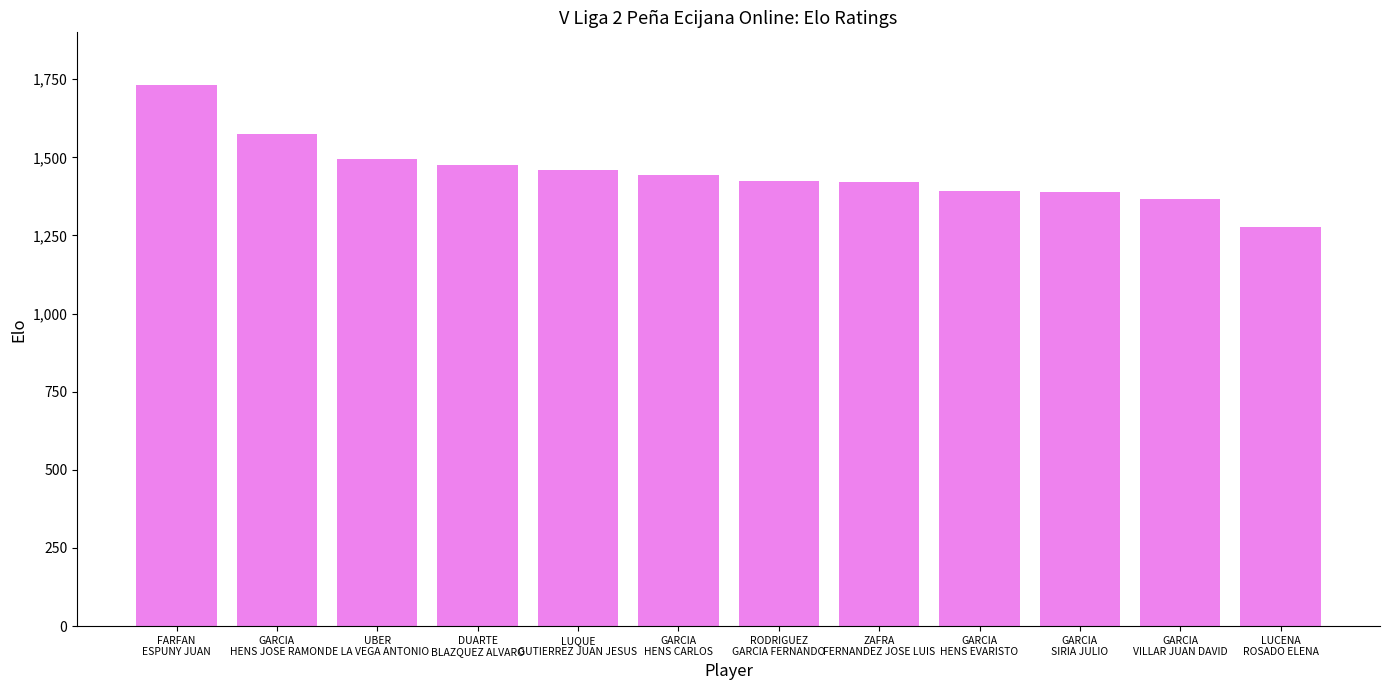

What position from the right is ZAFRA
FERNANDEZ JOSE LUIS?

5